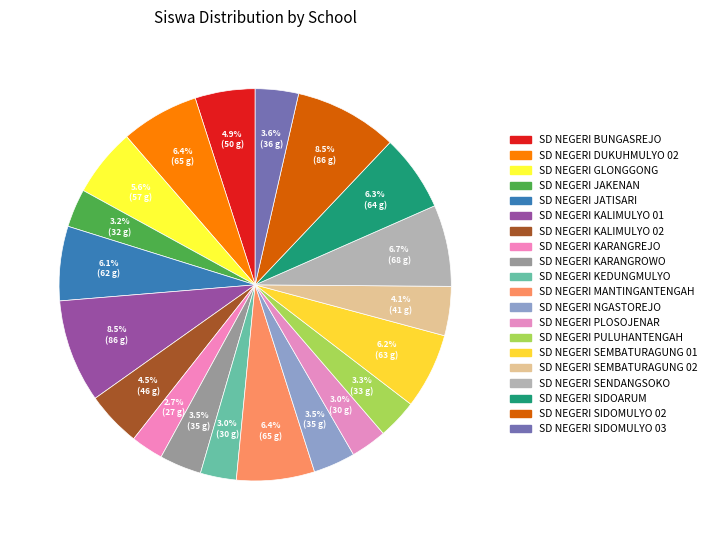

What percentage is the SD NEGERI KARANGROWO slice, to the nearest percent?

3%